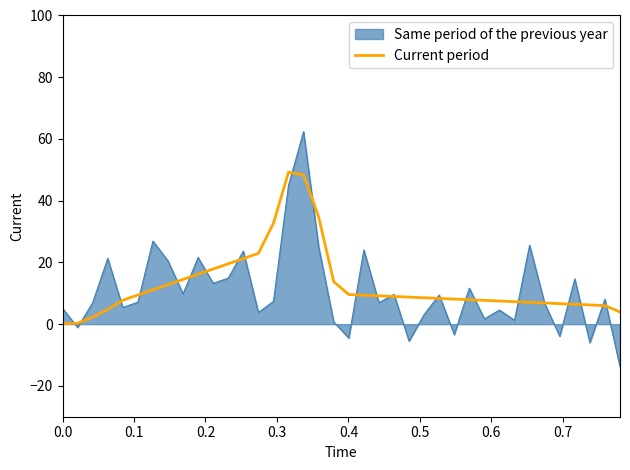

Which series has the largest range (max minus min)?

Same period of the previous year